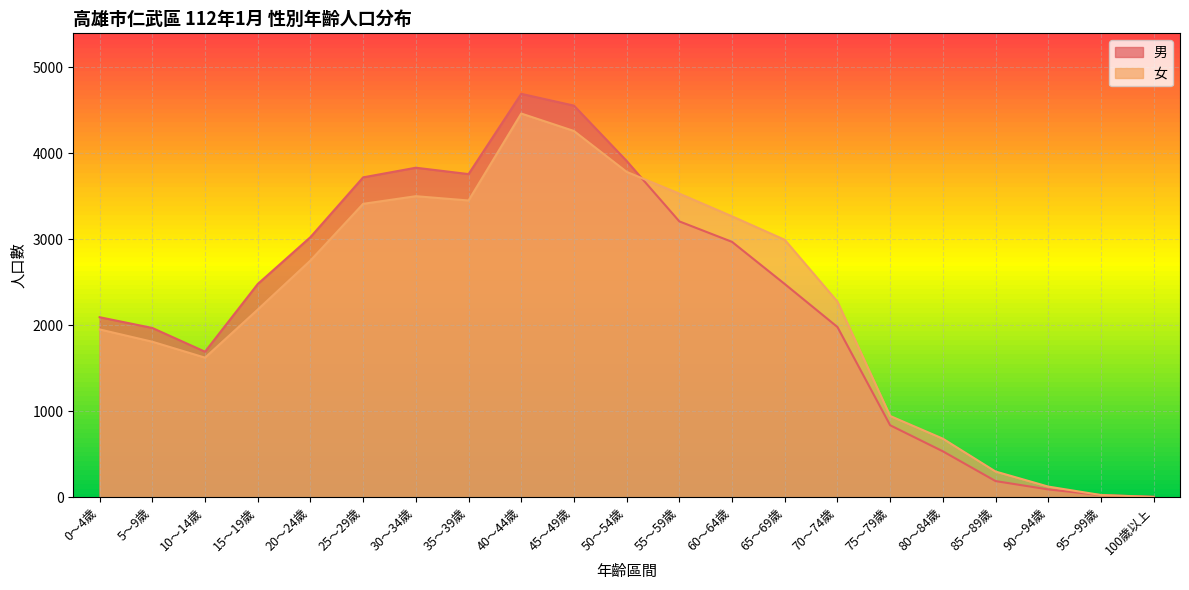

How many times do 男 and 女 cross each other?

2